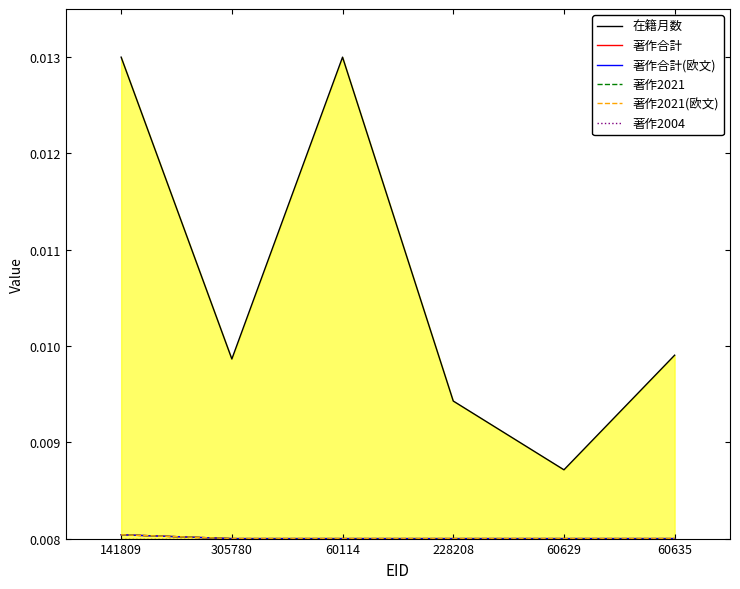

At which category is the sum across all series the highest?

141809